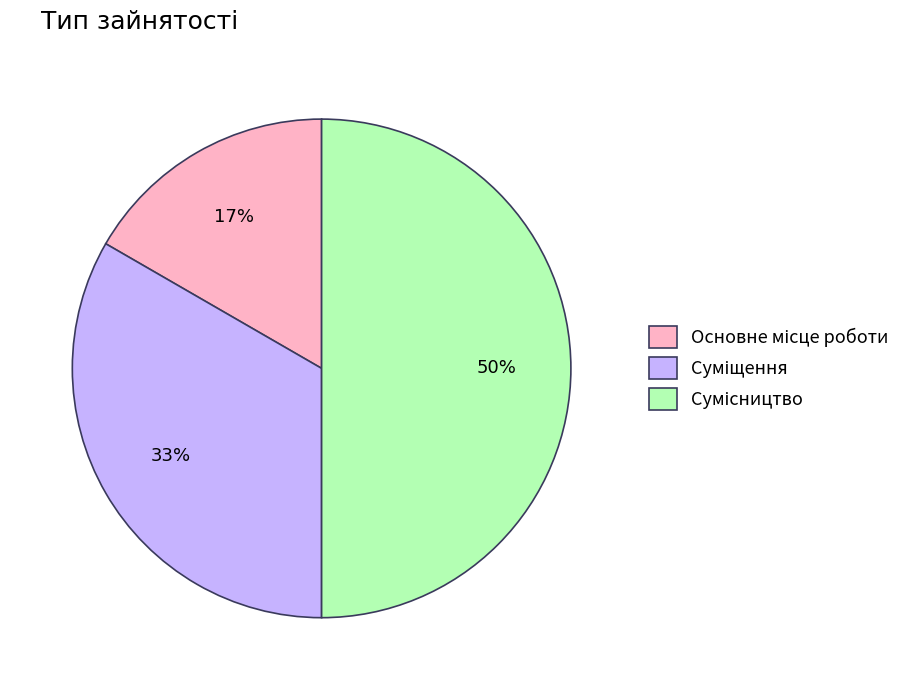

To the nearest percent, what is the difference between the largest and smallest slice percentages?

33%